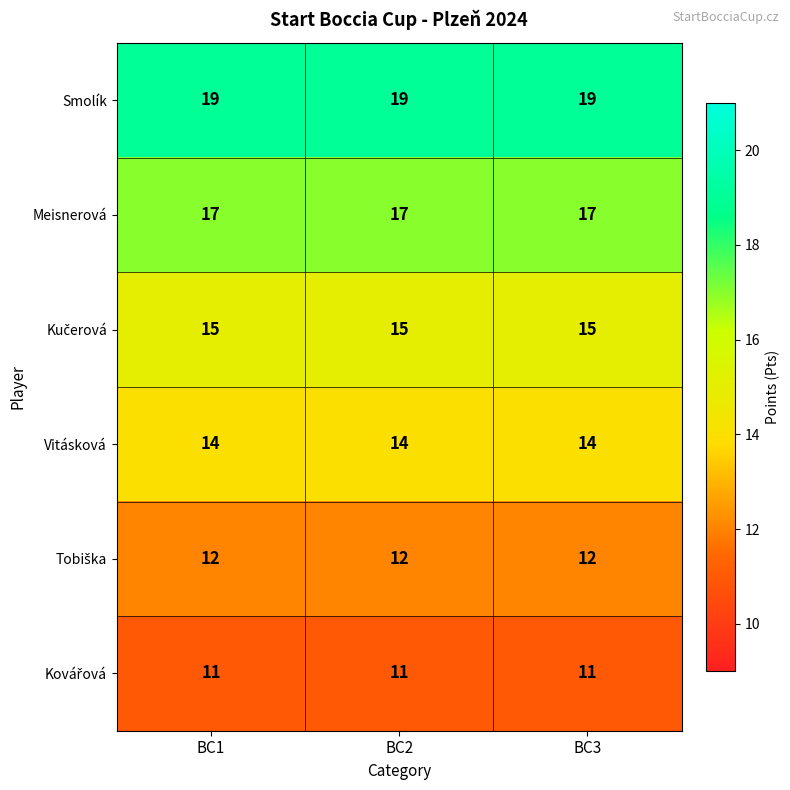

At how many categories does at least one series exceed 14?

3